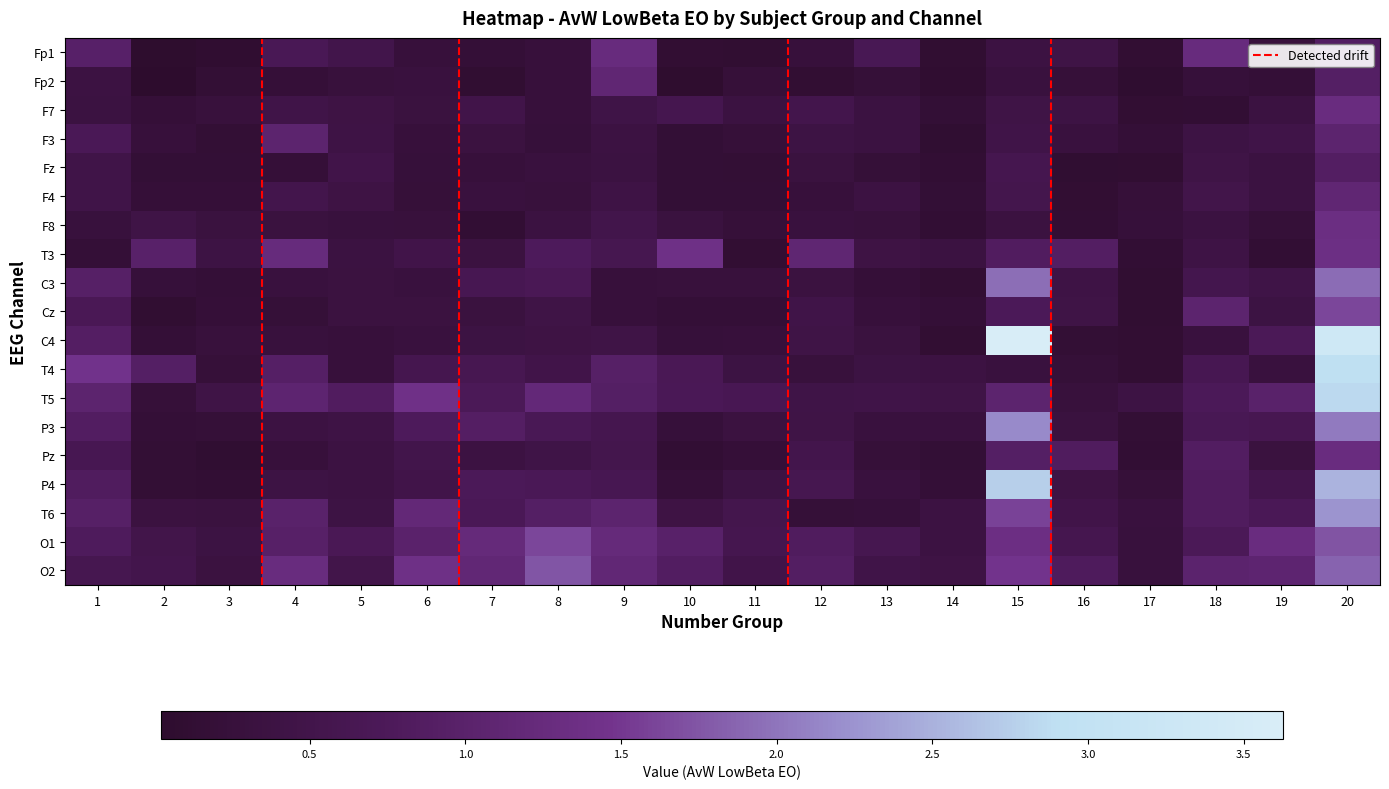

What is the total value across all series at 14?

9.0